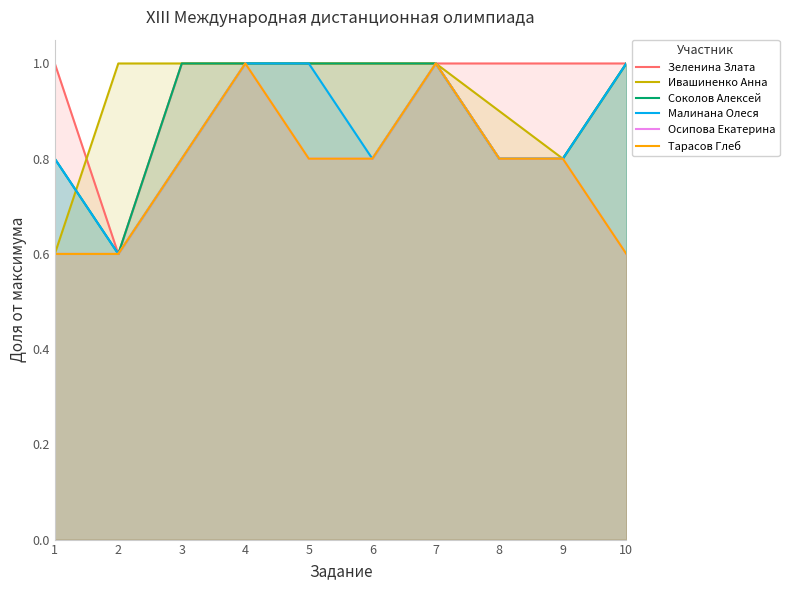

What is the smallest value displayed?

0.6